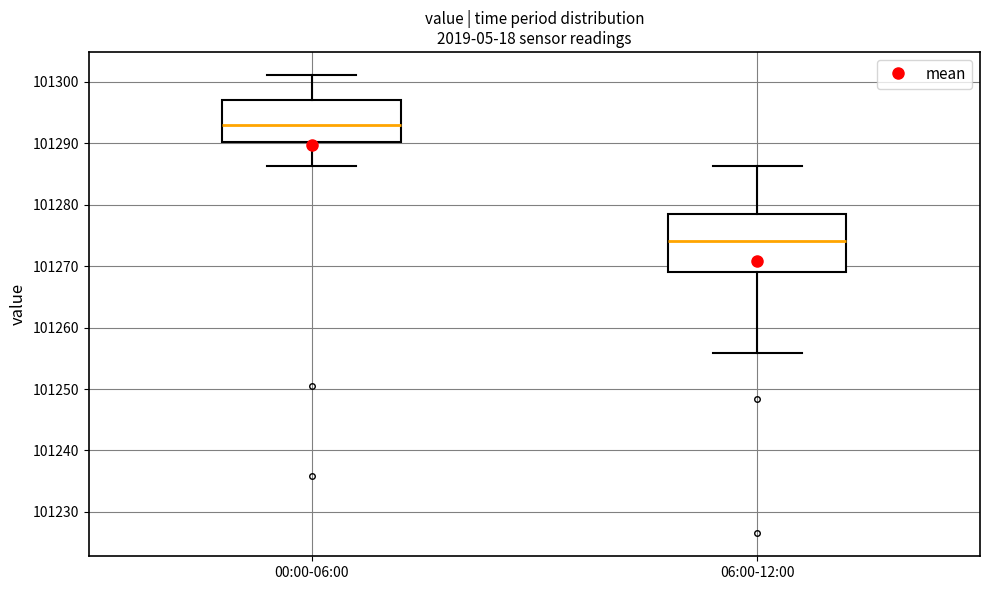

Reading left to right, transcribe this box plot: for each box, give where its median line is, the range the box spans, and where its two whiskers end, as read against the y-axis. The values are not printed on the chart, so give them approximately, as read against the axis.

00:00-06:00: median 101293, box 101290 to 101297, whiskers 101286 to 101301
06:00-12:00: median 101274, box 101269 to 101278, whiskers 101256 to 101286